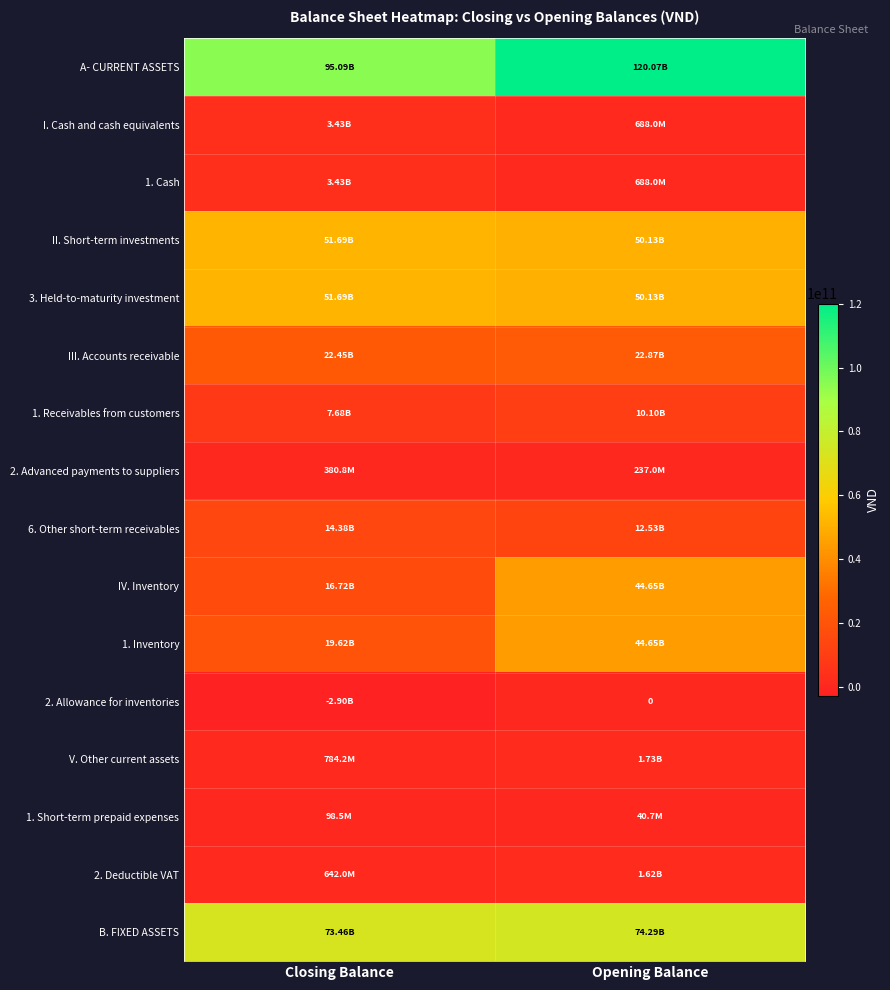

The value of 1. Receivables from customers at Opening Balance is 10099520951. True or false?

True